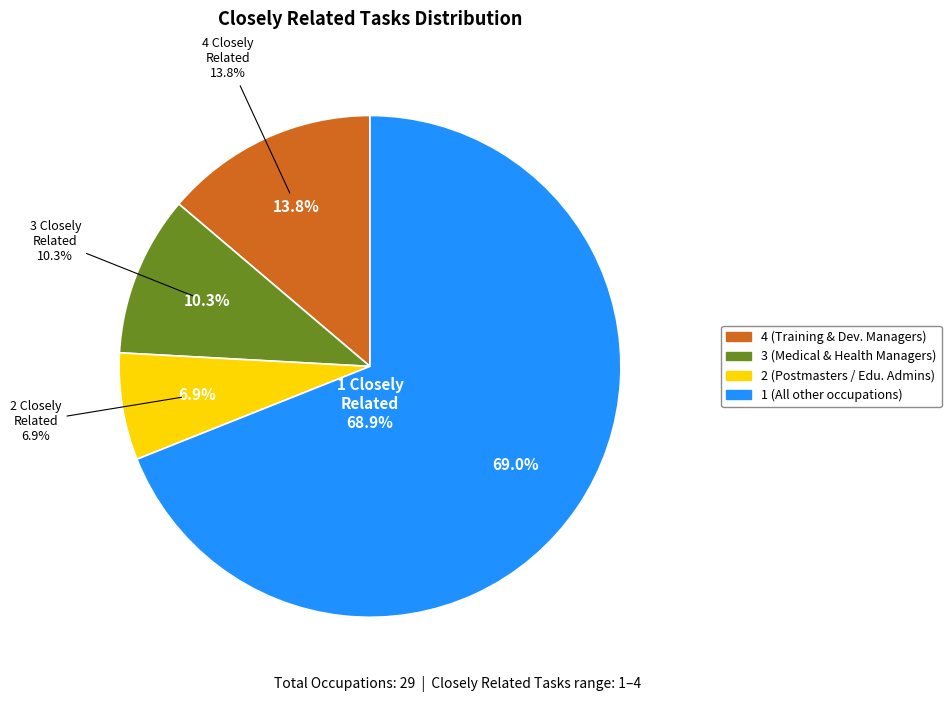

Which category accounts for the majority?

1 Closely Related